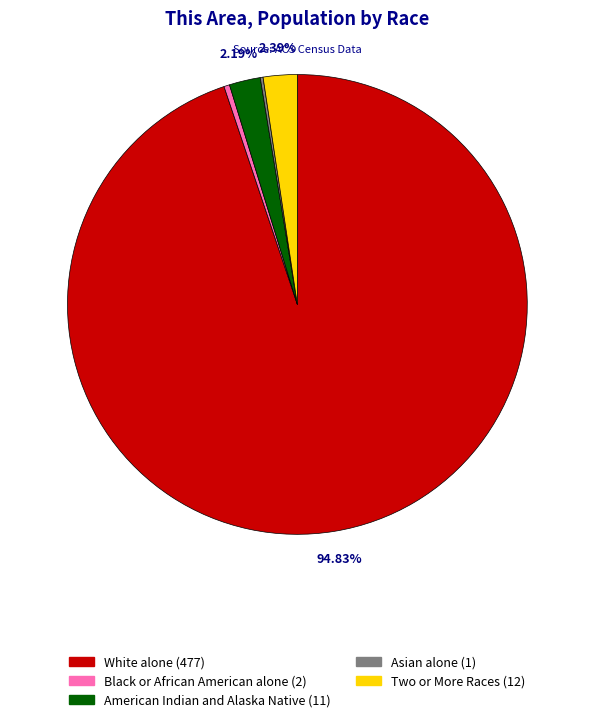

Does any single category account for the majority?

Yes